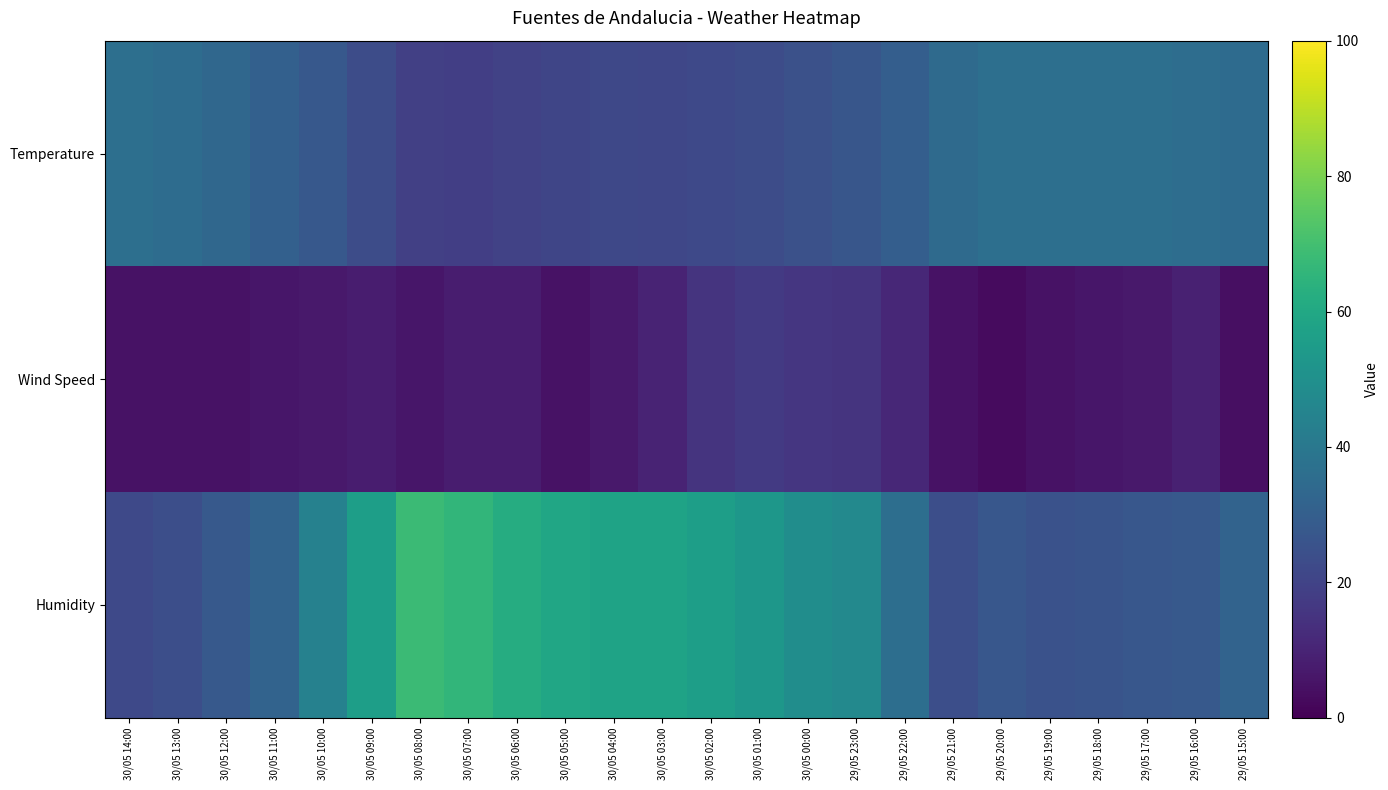

What is the minimum value shown in the chart?

3.0